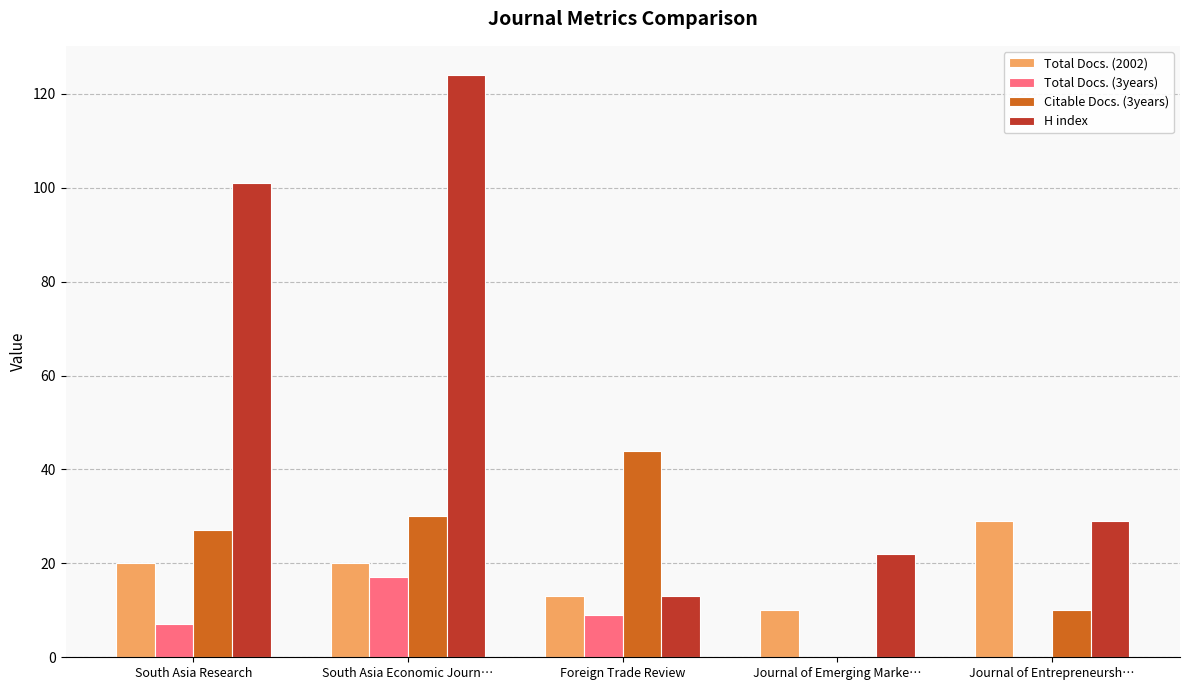

Which category has the highest value across all series?

South Asia Economic Journ…